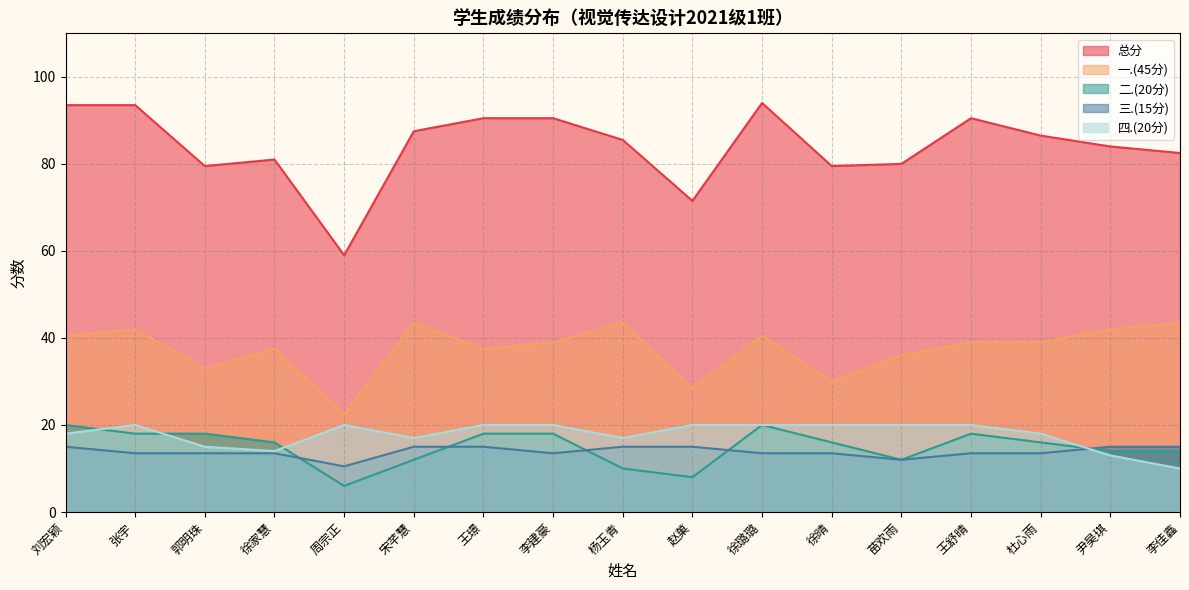

What is the lowest value of the 四.(20分) series?

10.0